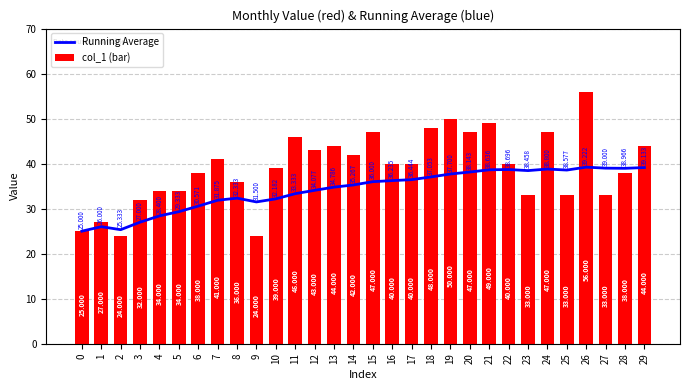

Is it true that Running Average equals 34.8 at 13?

True